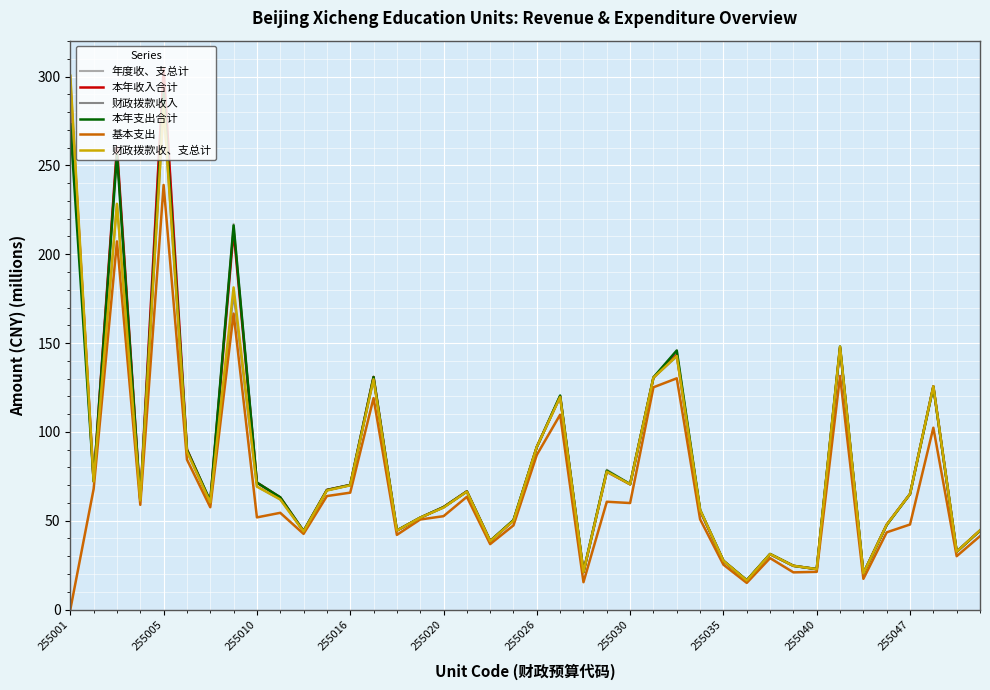

What is the minimum value for 财政拨款收入?

16.4